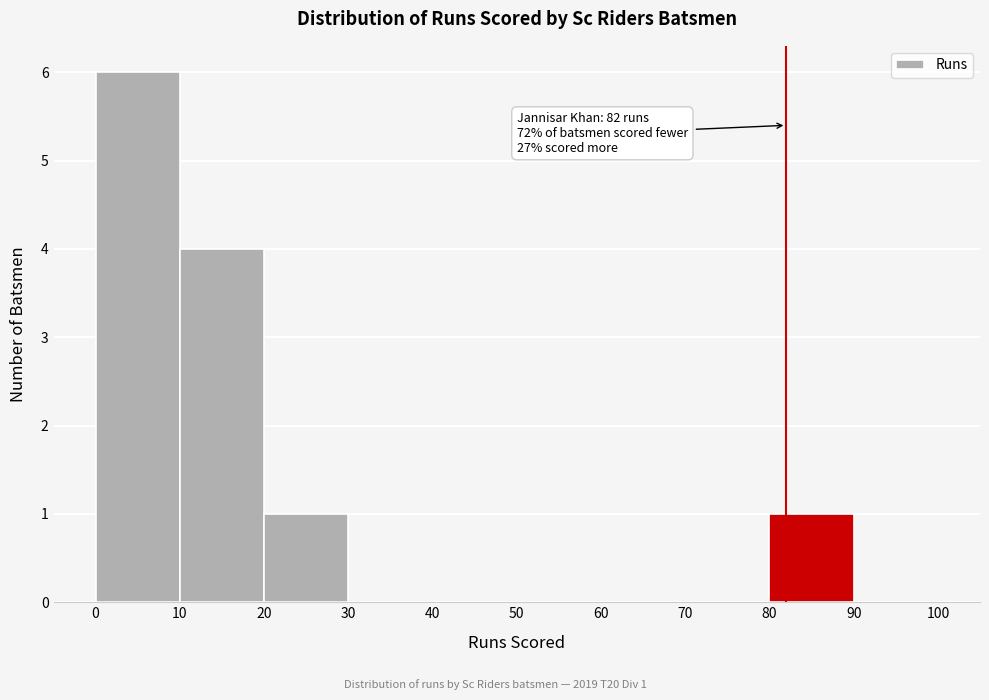

Over which range of the x-axis is the bar tallest?

0 to 10